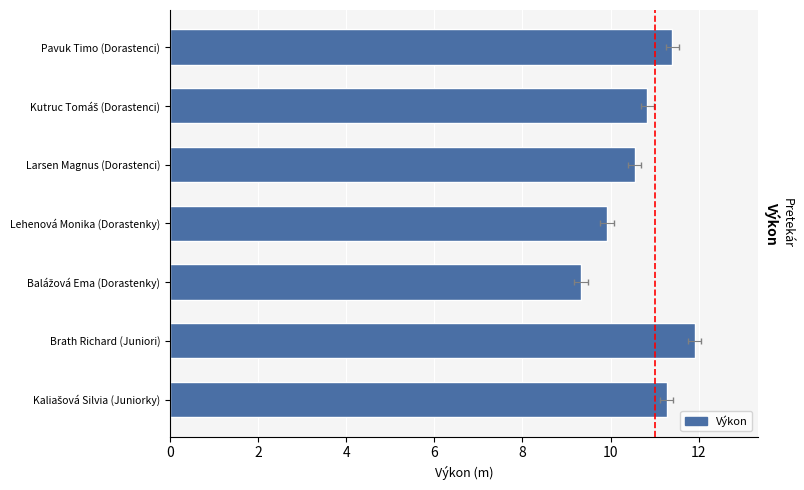

What is the difference between the values at Balážová Ema (Dorastenky) and Kaliašová Silvia (Juniorky)?

1.9